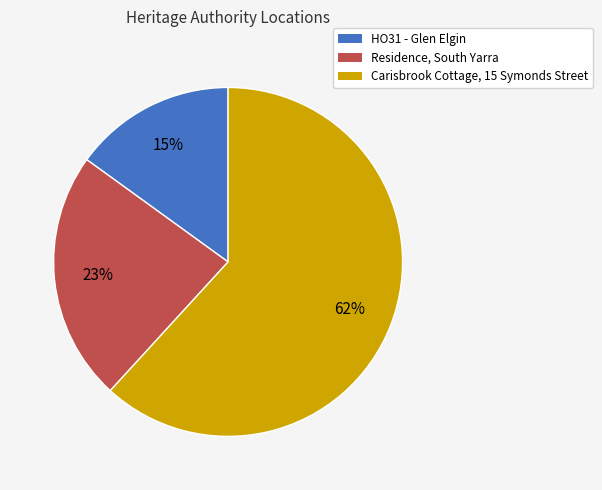

How many segments does this pie chart have?

3